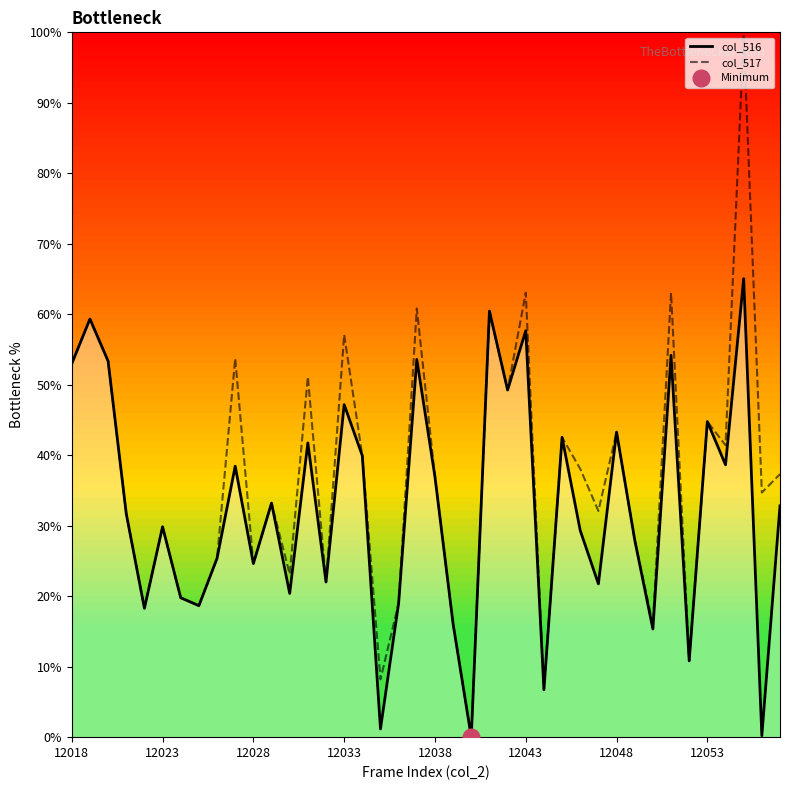

True or false: col_516 and col_517 cross at least once.

False